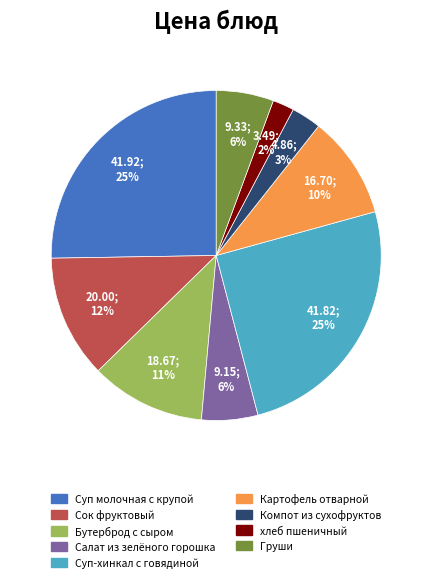

How many segments does this pie chart have?

9